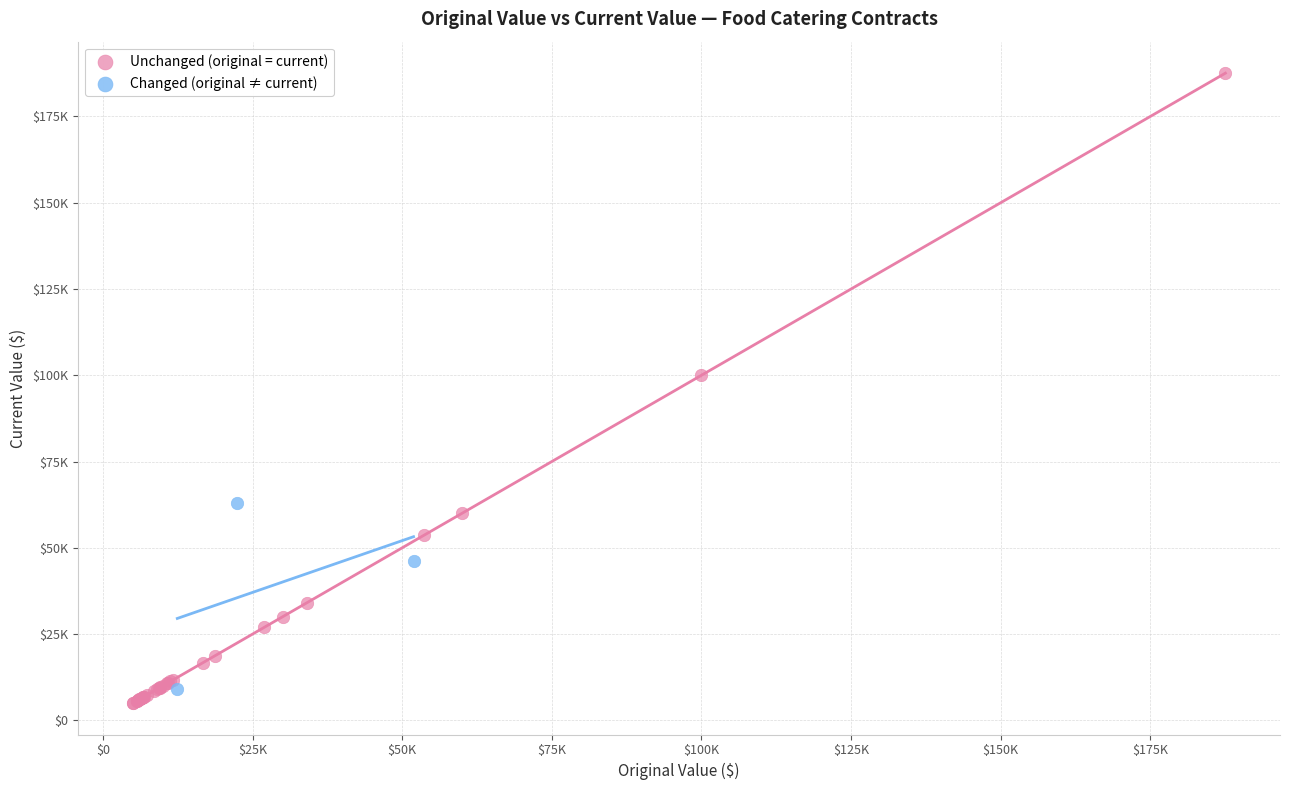

Which series has the widest spread of Y values?

Unchanged (original = current)